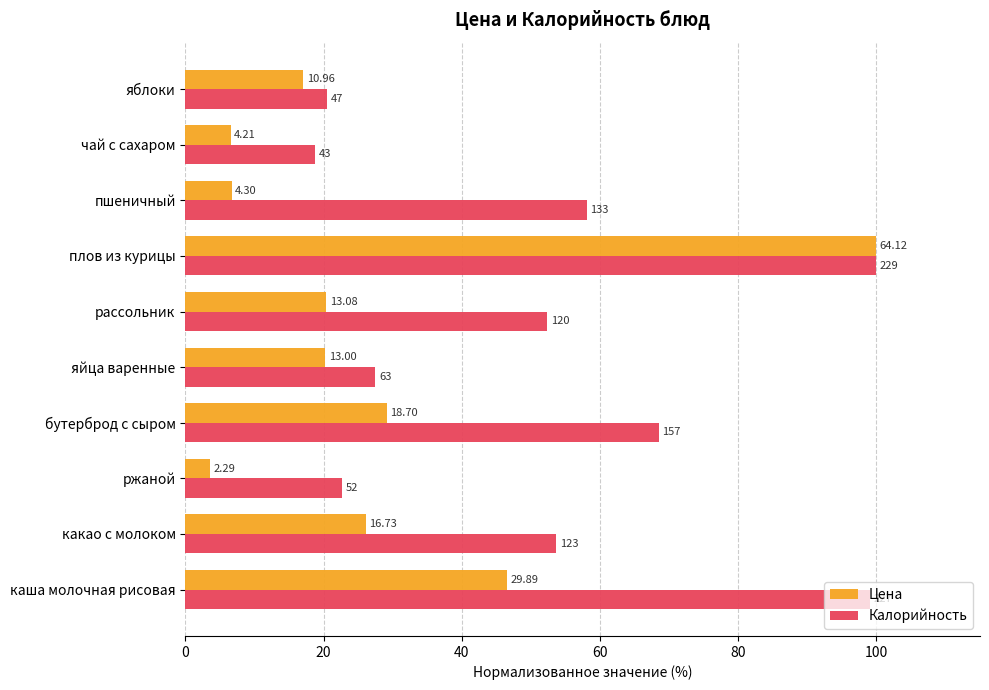

What are all the series names shown in the legend?

Цена, Калорийность